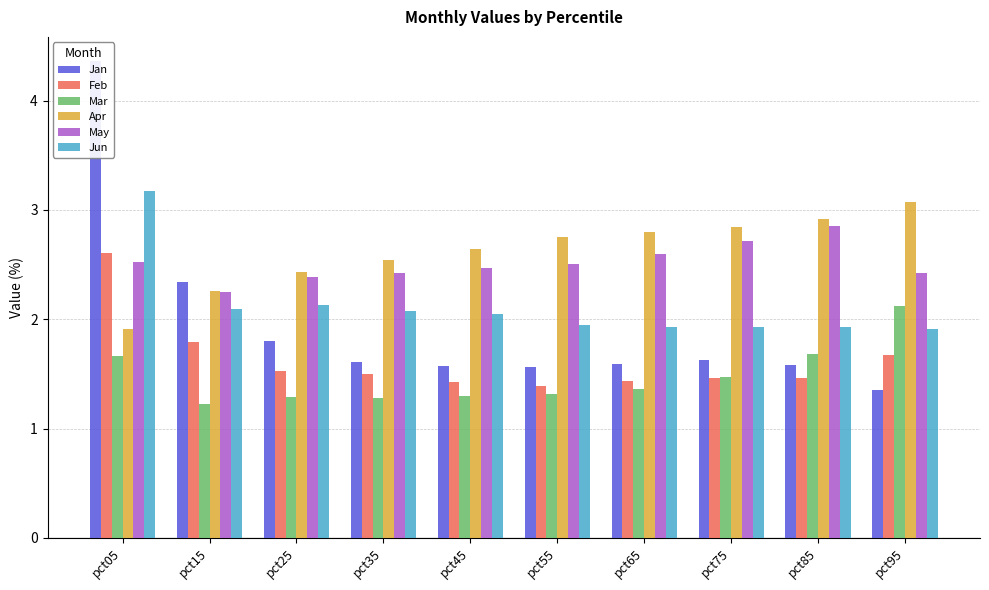

Which category has the highest value across all series?

pct05